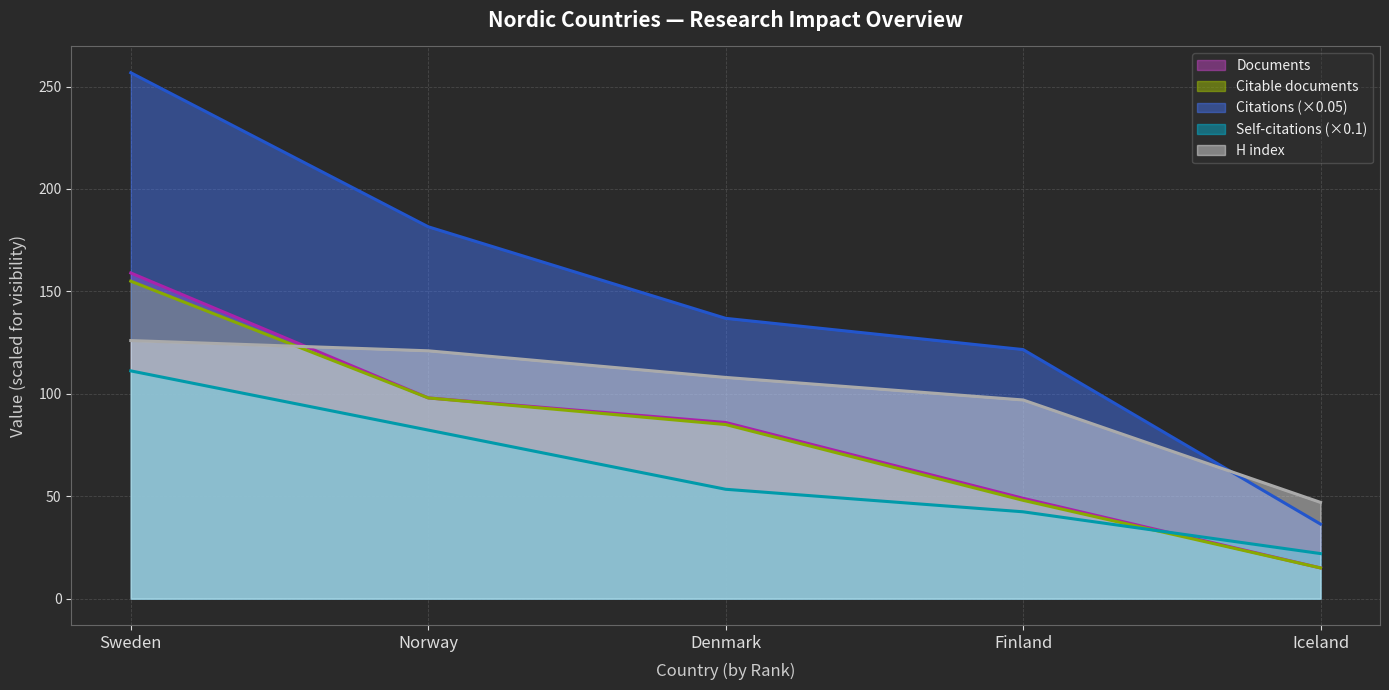

Rank the series by their maximum value, from lowest to highest.

Self-citations (×0.1), H index, Citable documents, Documents, Citations (×0.05)